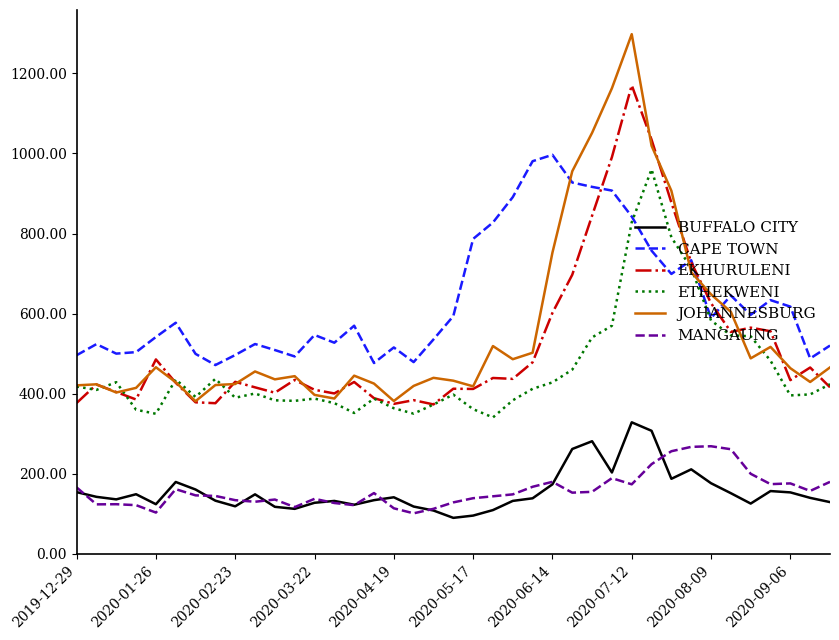

Which series has the widest spread of values?

JOHANNESBURG